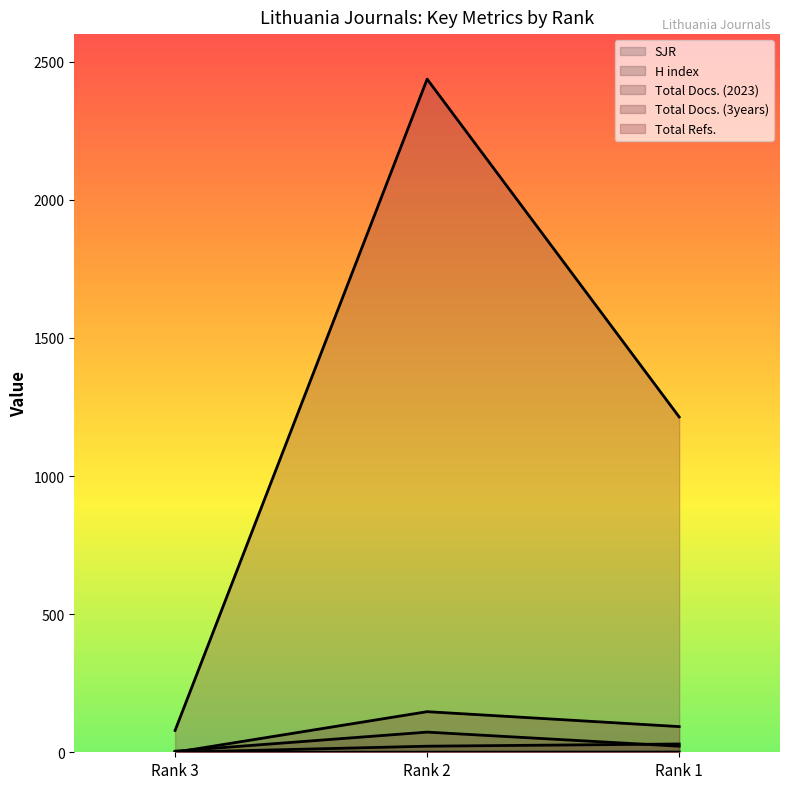

What is the average value of the Total Refs. series?

1243.3